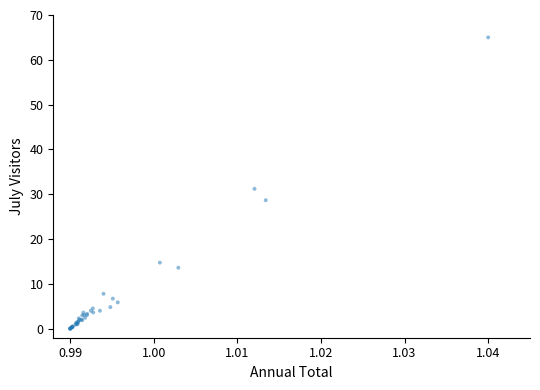

What Y value in the scatter plot is closest to 32?

31.2